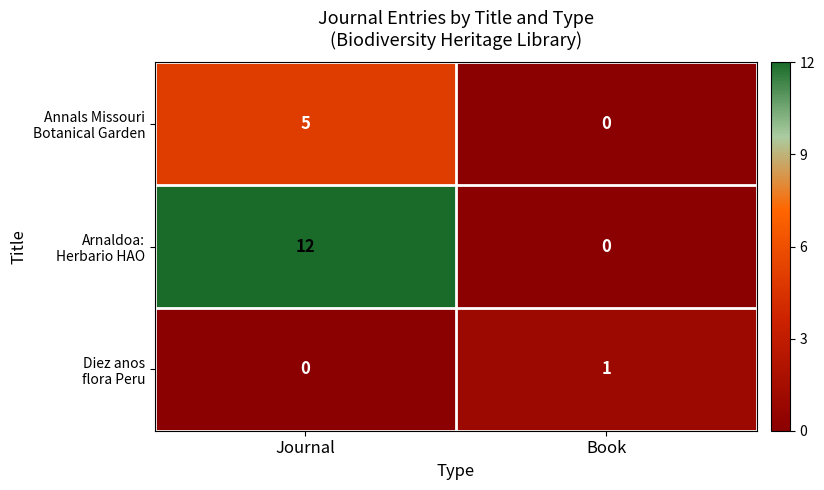

Which label corresponds to the largest value in the chart?

Journal